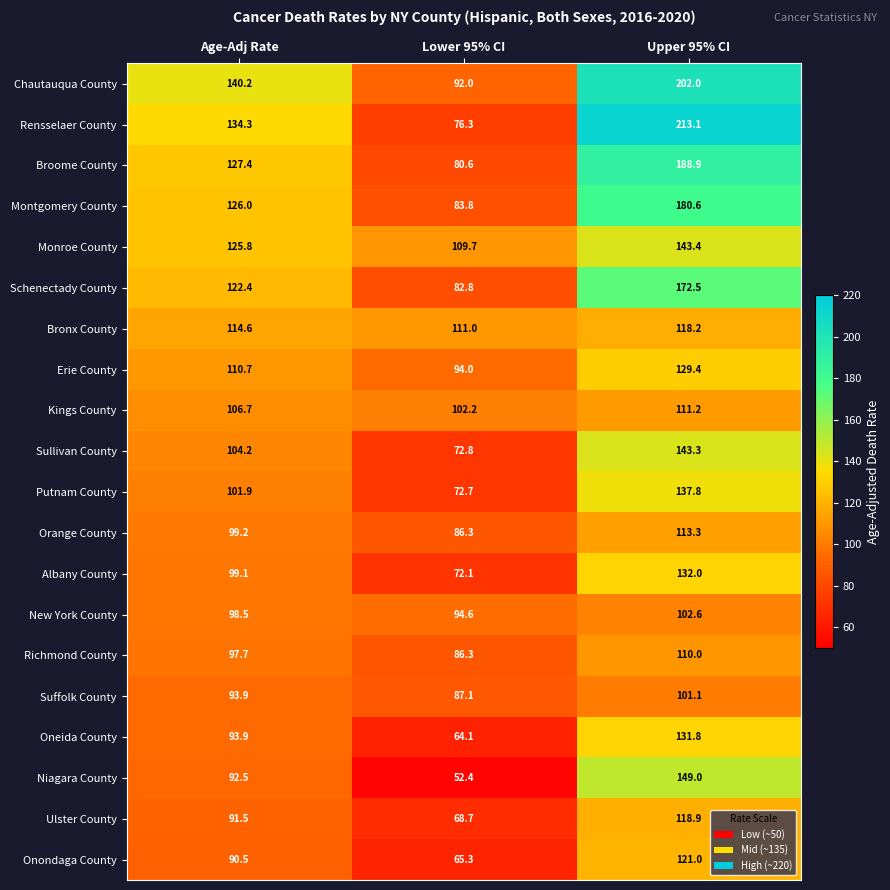

What is the difference between the highest and lowest values at Lower 95% CI?

58.6